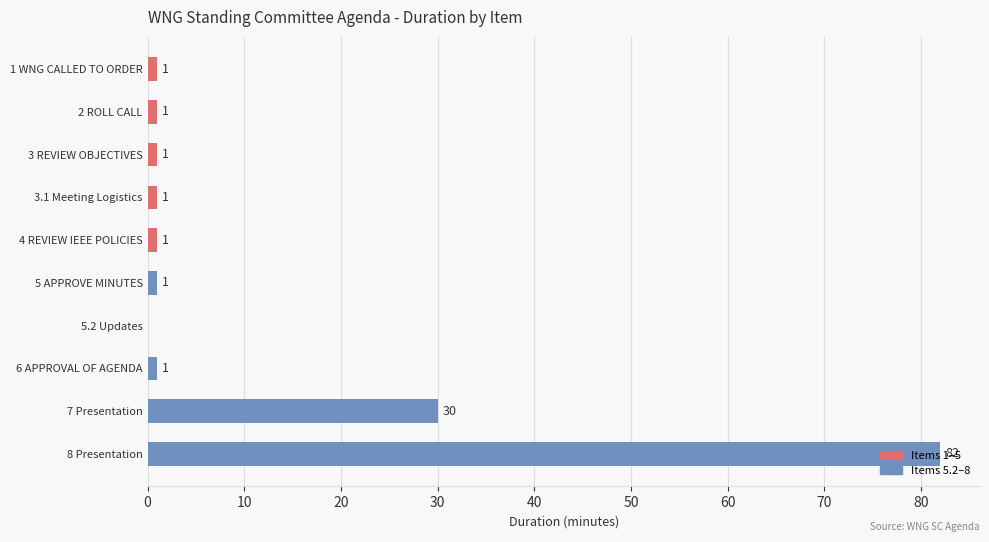

True or false: the data shows 145 at 8 Presentation.

False